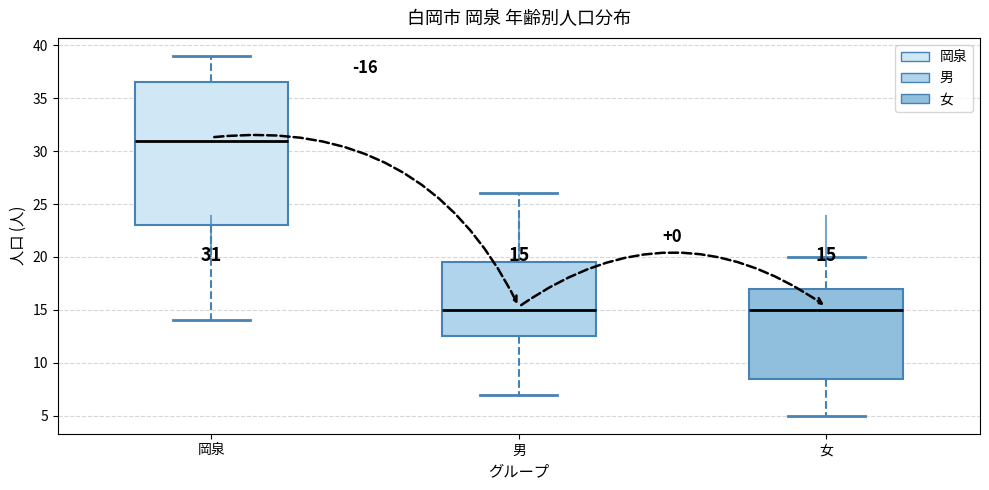

Which box's median line is the highest?

岡泉